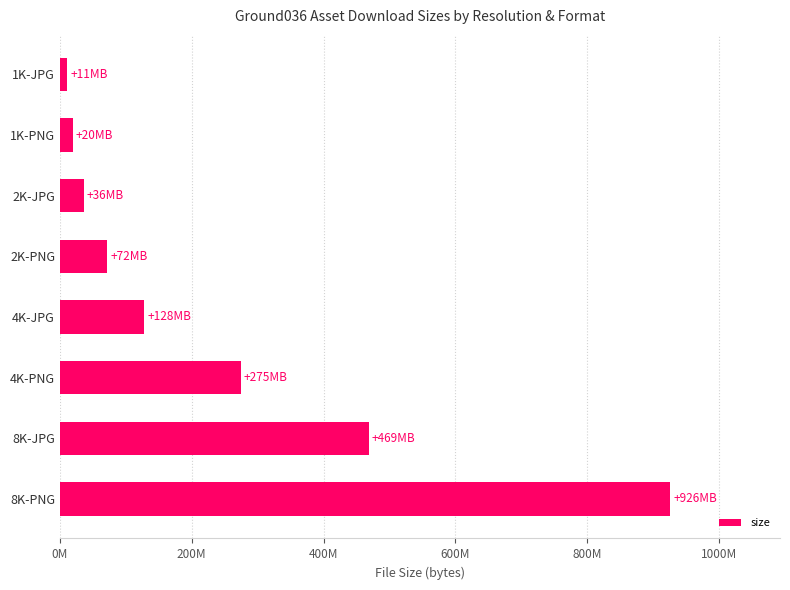

Does the chart contain any negative values?

No